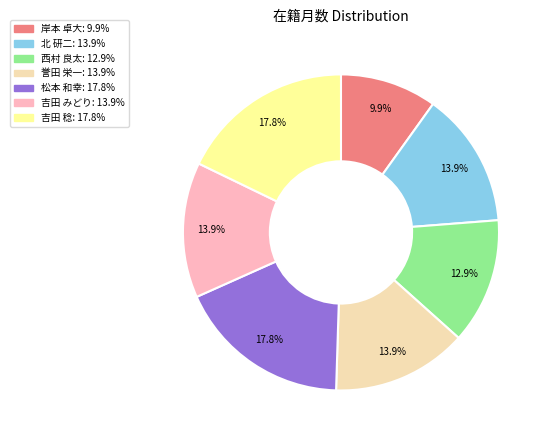

To the nearest percent, what is the average slice percentage?

14%